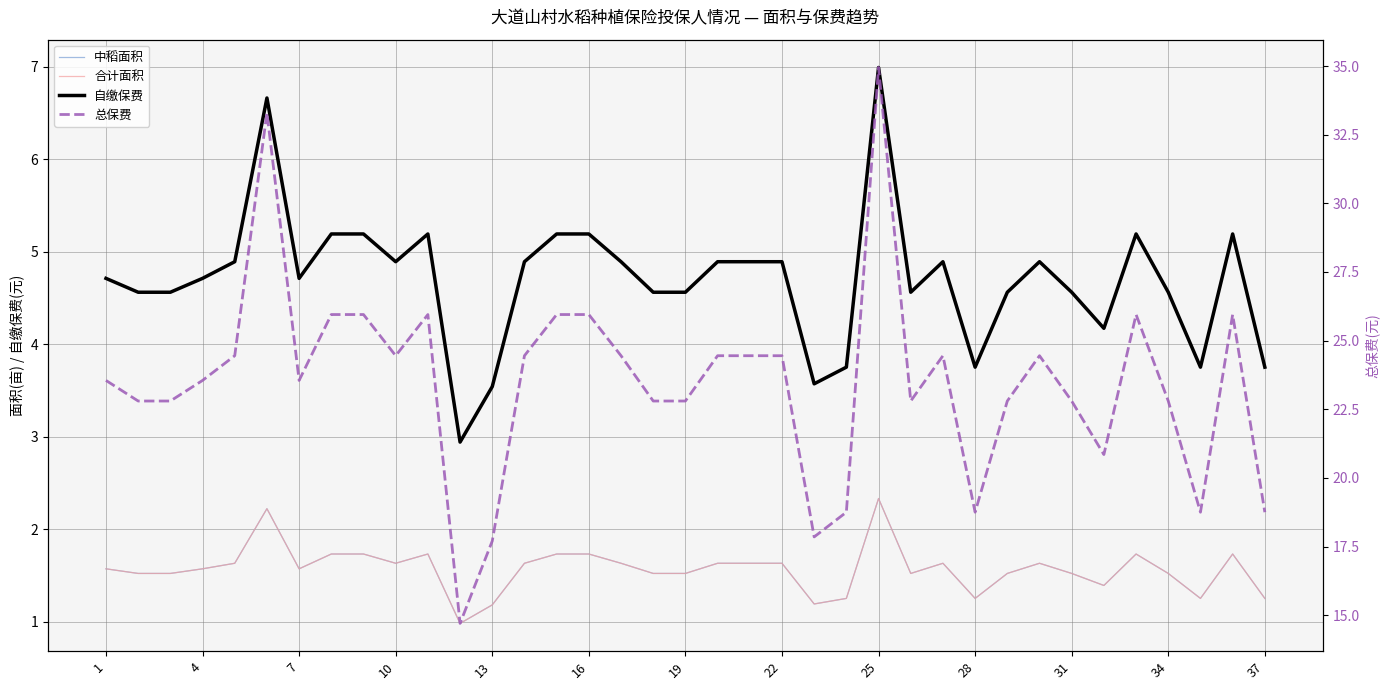

What is the smallest value displayed?

1.0